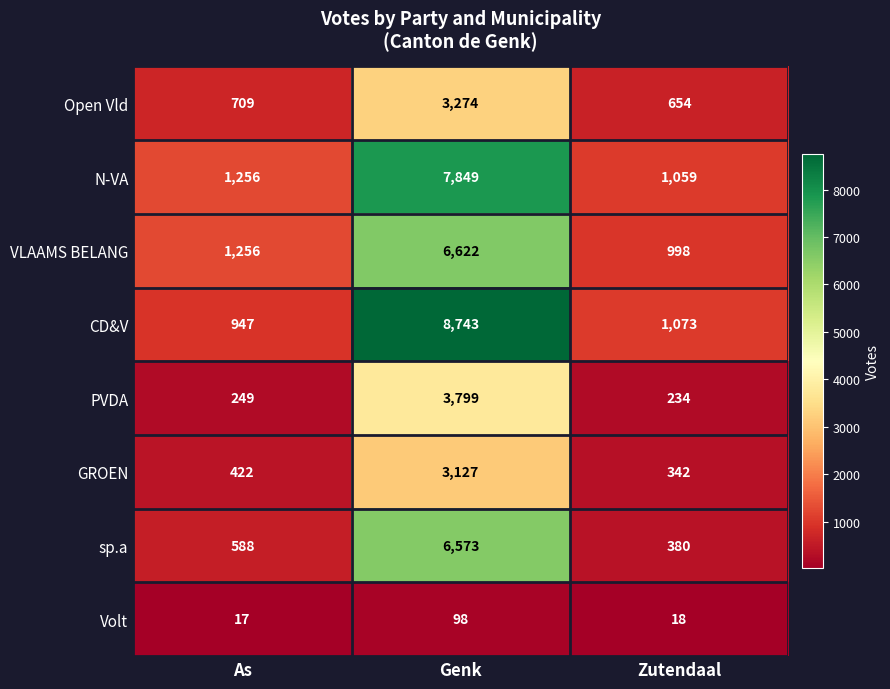

Reading left to right, what are all the values shown in this chart?

Open Vld: As=709	Genk=3274	Zutendaal=654
N-VA: As=1256	Genk=7849	Zutendaal=1059
VLAAMS BELANG: As=1256	Genk=6622	Zutendaal=998
CD&V: As=947	Genk=8743	Zutendaal=1073
PVDA: As=249	Genk=3799	Zutendaal=234
GROEN: As=422	Genk=3127	Zutendaal=342
sp.a: As=588	Genk=6573	Zutendaal=380
Volt: As=17	Genk=98	Zutendaal=18